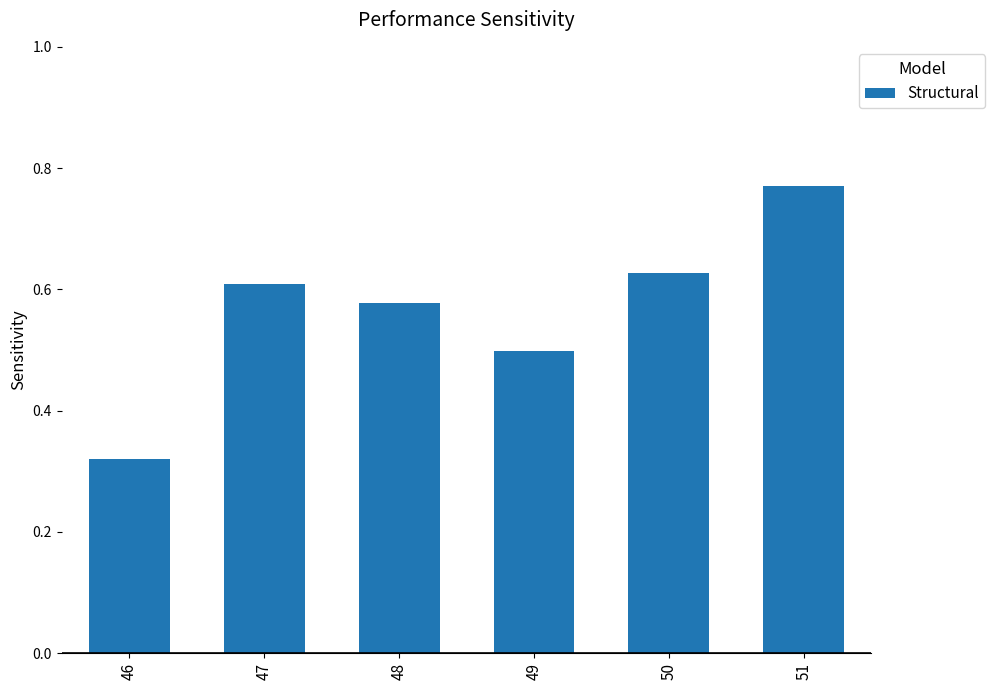

Which has a higher value, 49 or 48?

48